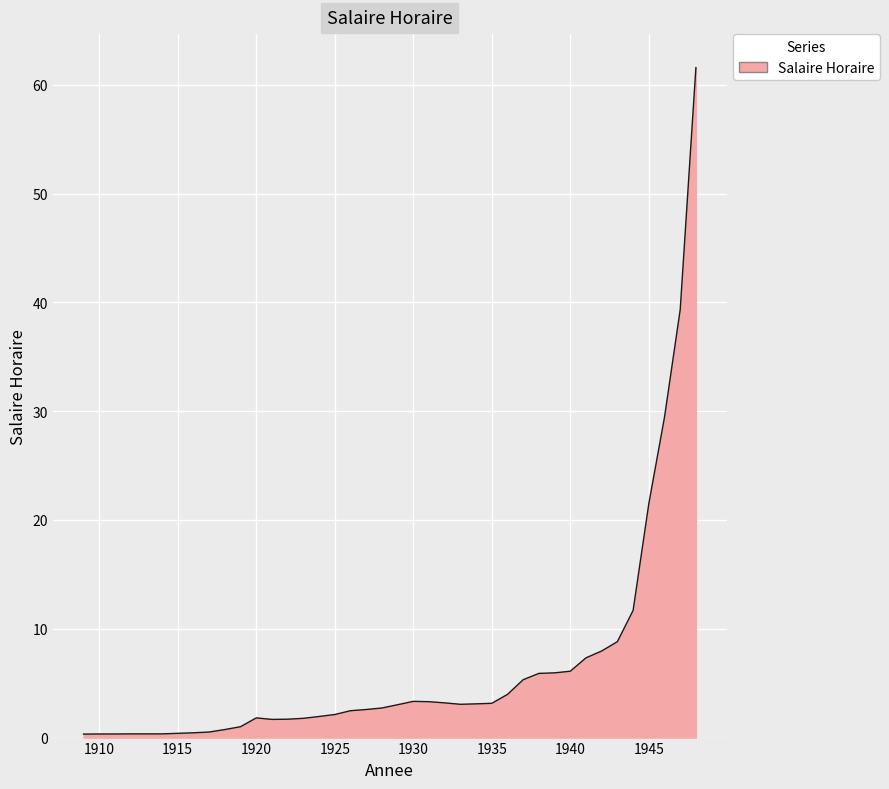

What is the greatest value displayed?

61.6